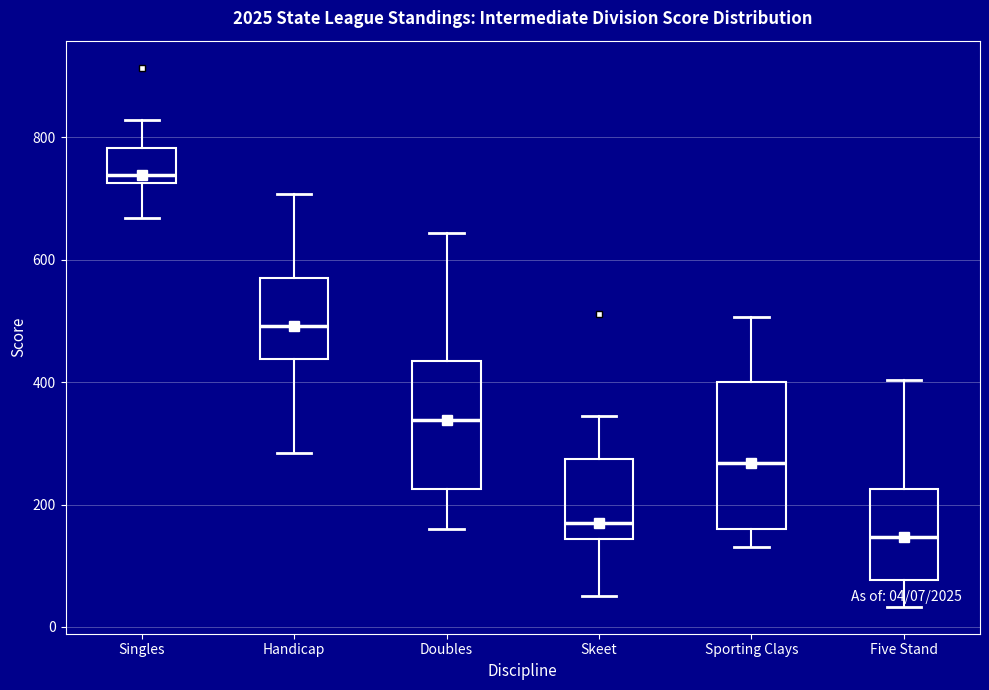

Which box has the highest median line?

Singles